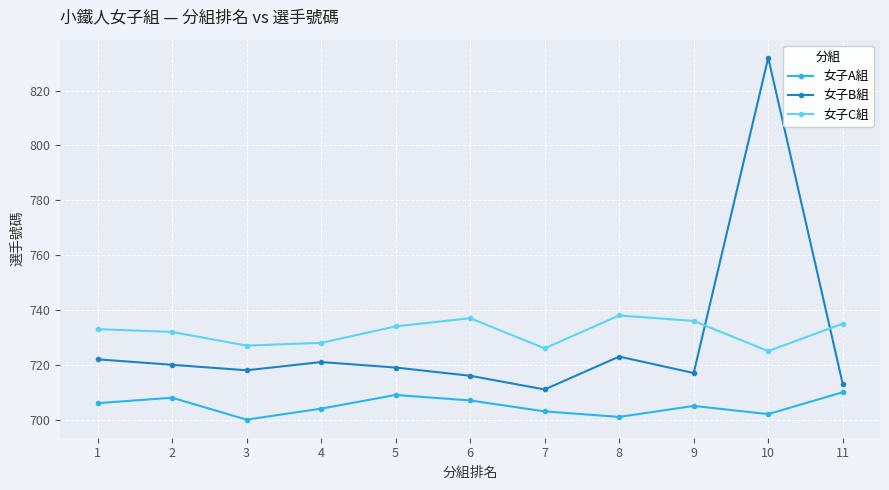

What is the value of the 女子C組 point at the 6th from the left?

737